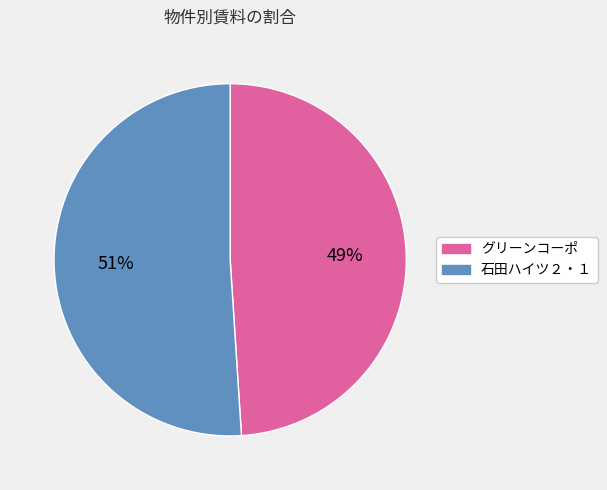

Is the sum of 石田ハイツ２・１ and グリーンコーポ greater than half?

Yes